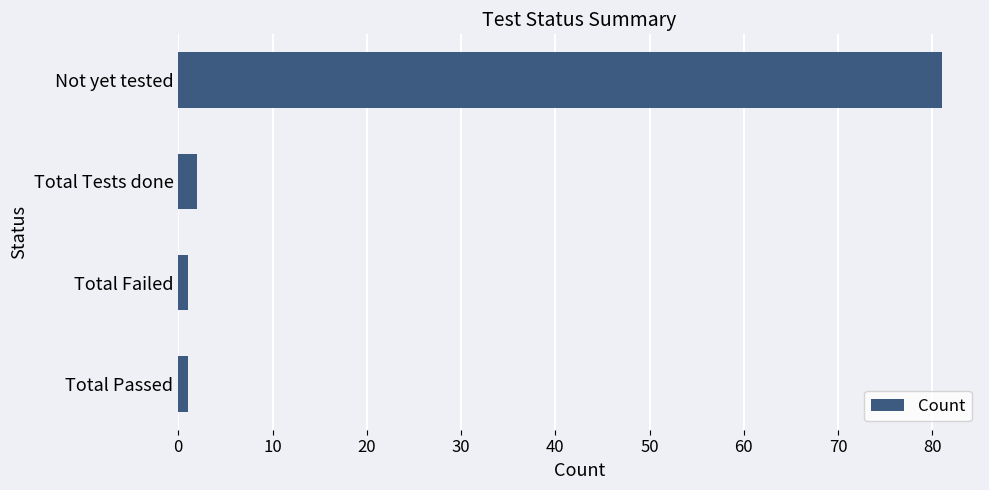

What is the change in value from Total Tests done to Not yet tested?

+79